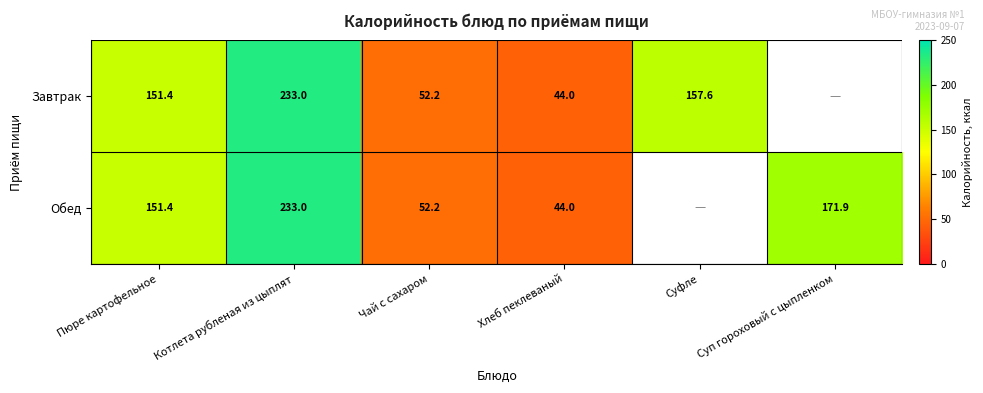

Which series changed the most between Котлета рубленая из цыплят and Суфле?

Завтрак